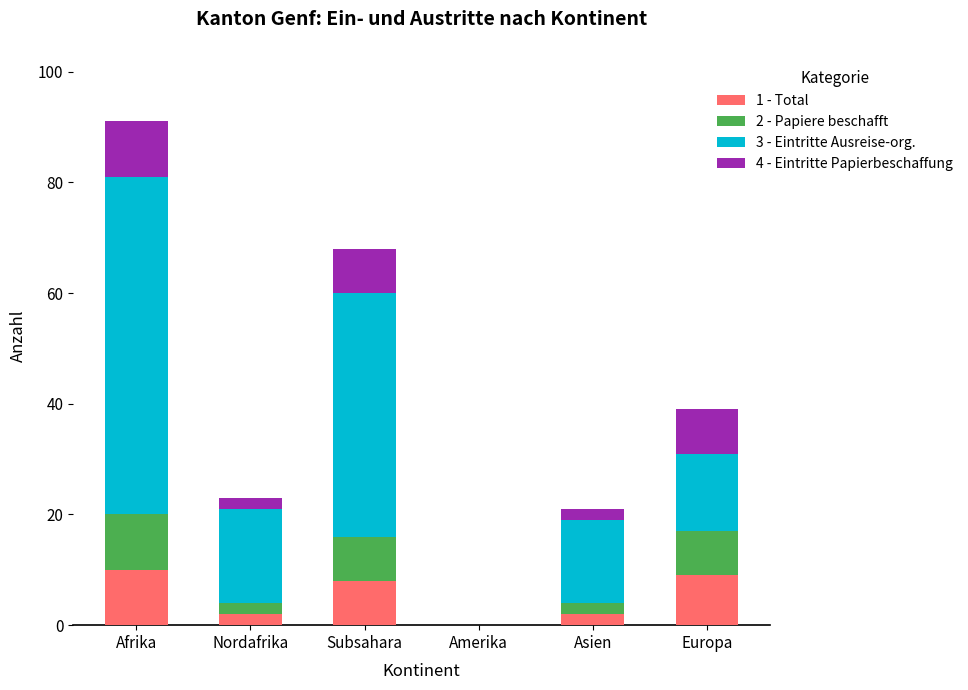

Count the 1 - Total values in the range 2 to 9.

4